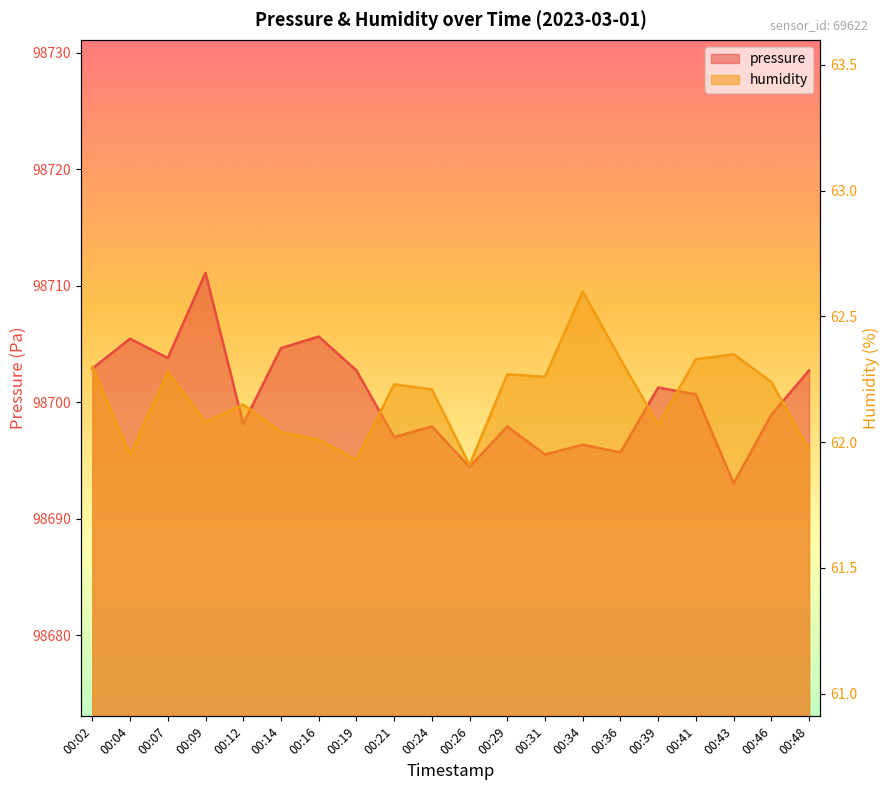

The pressure series shows 98705.4 at 00:04. True or false?

True